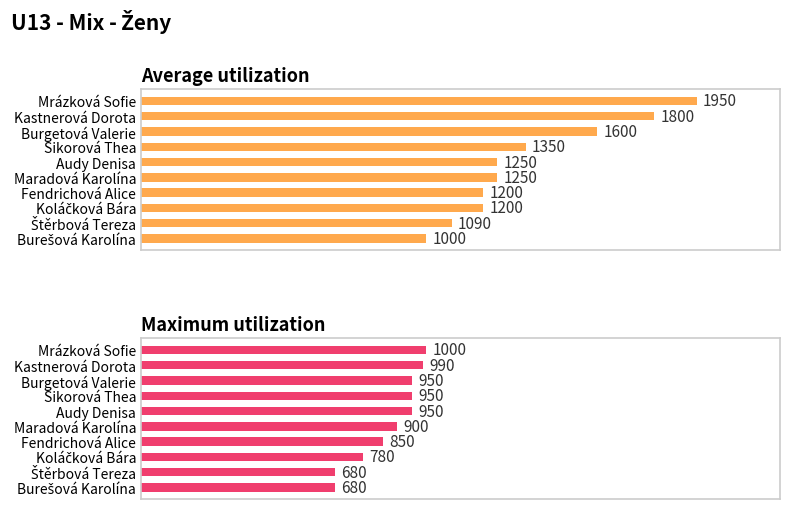

How many distinct data groups are displayed?

2